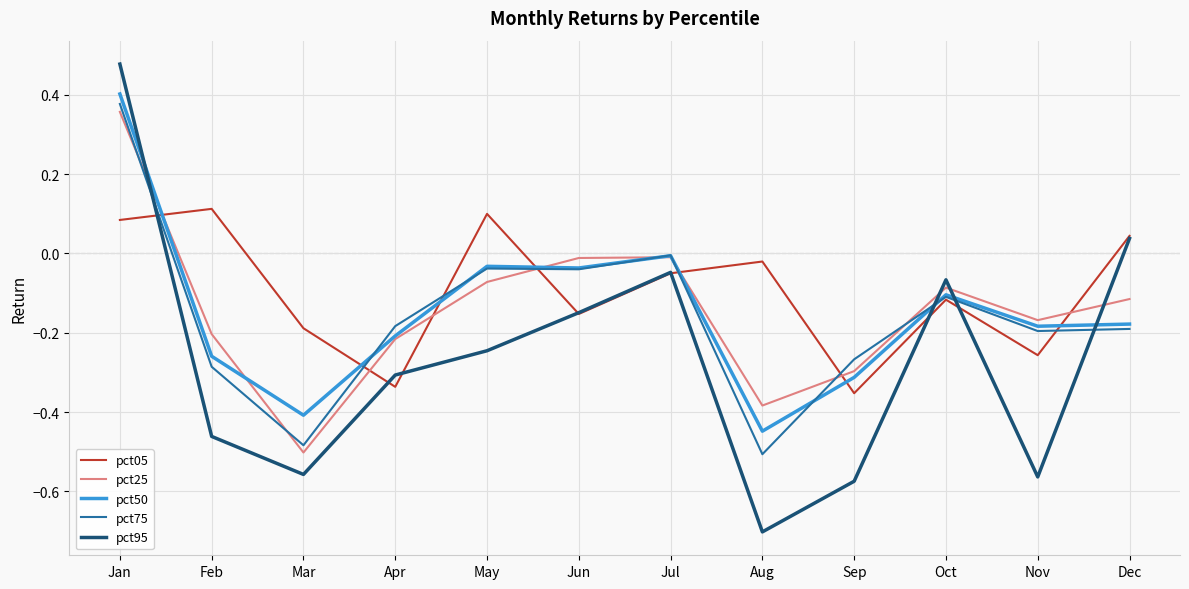

How many interior local peaks does the pct25 series have?

2